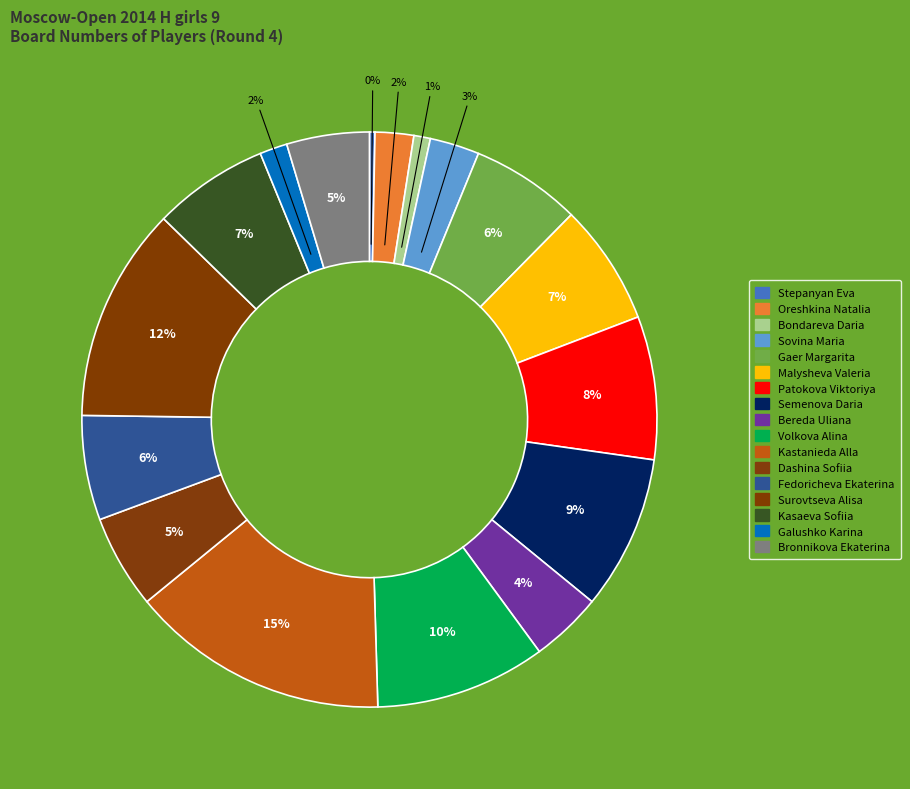

How many slices are in this pie chart?

17